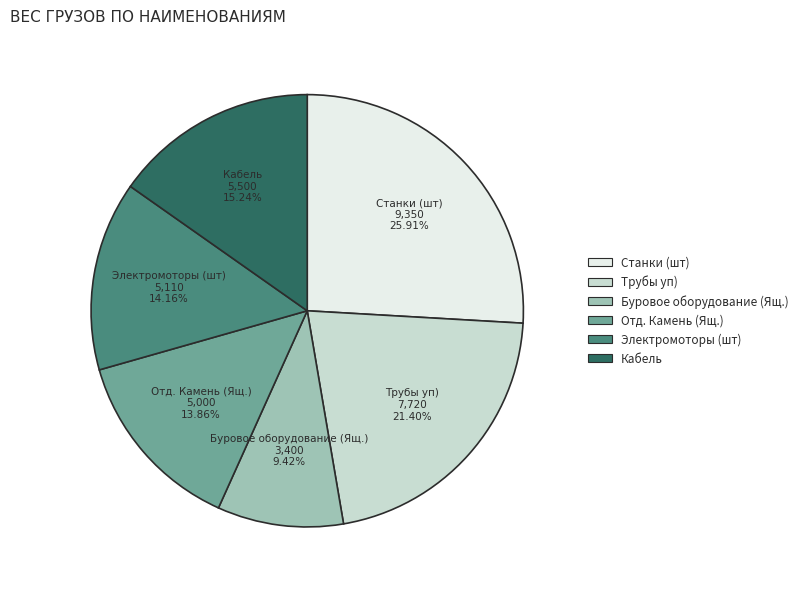

Which category has the smallest portion of the pie?

Буровое оборудование (Ящ.)